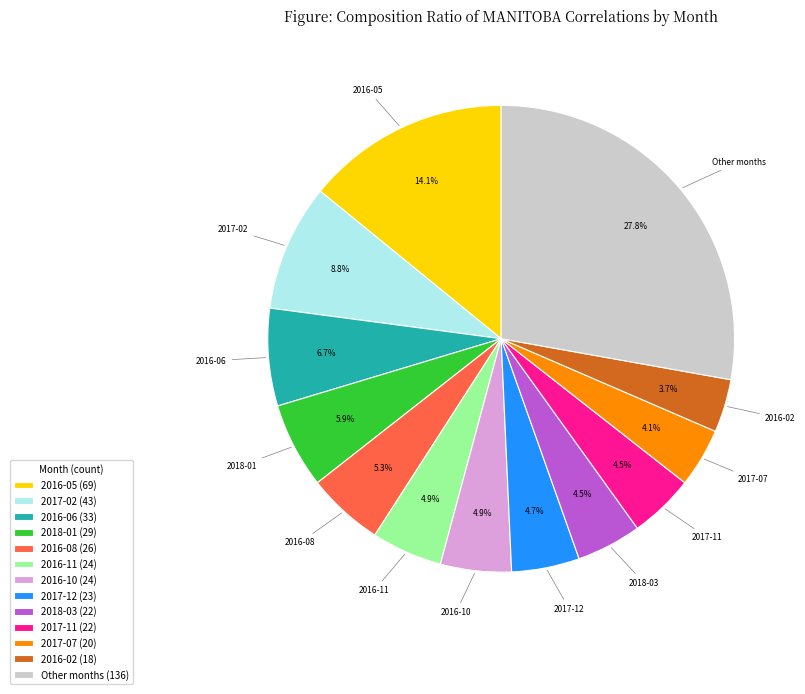

Is there a majority slice in this chart?

No